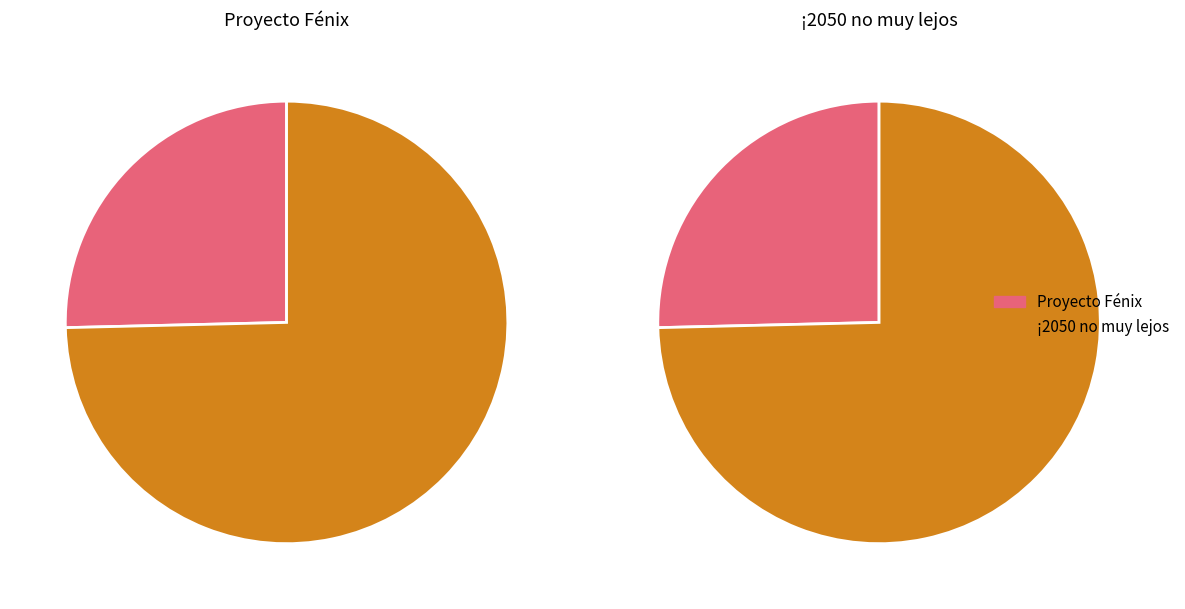

What is the change in value from Proyecto Fénix to ¡2050 no muy lejos?

+63681